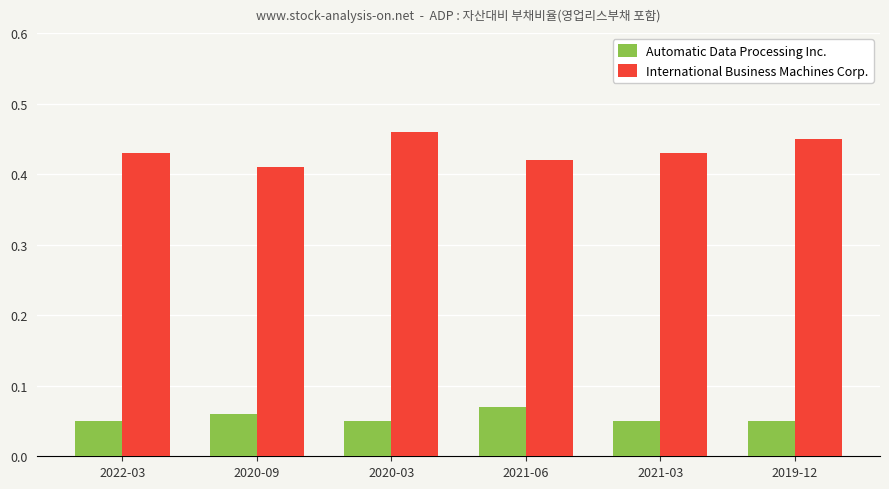

What are all the series names shown in the legend?

Automatic Data Processing Inc., International Business Machines Corp.